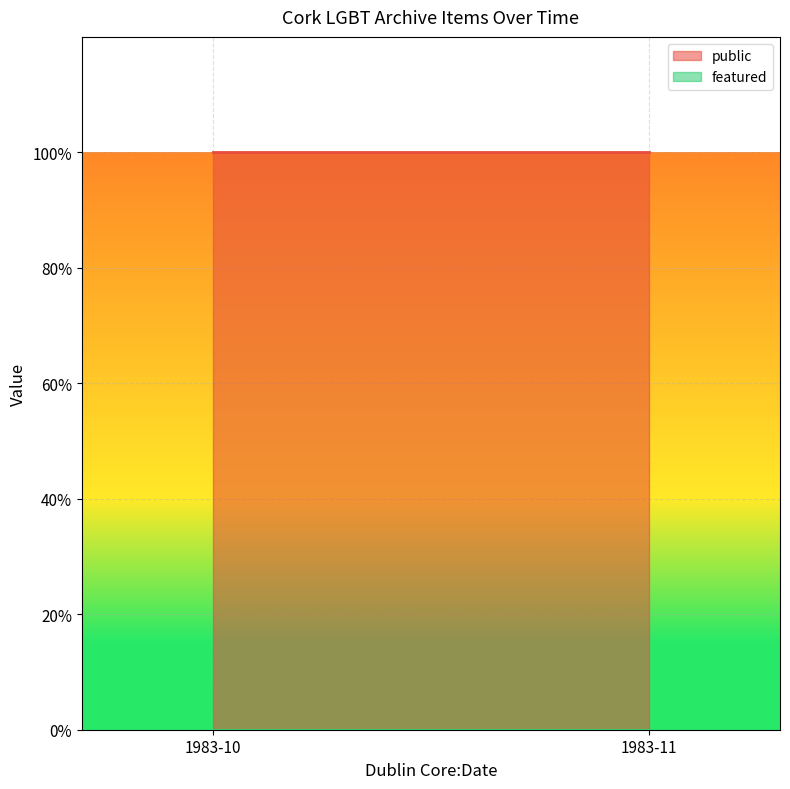

What is the minimum value for public?

1